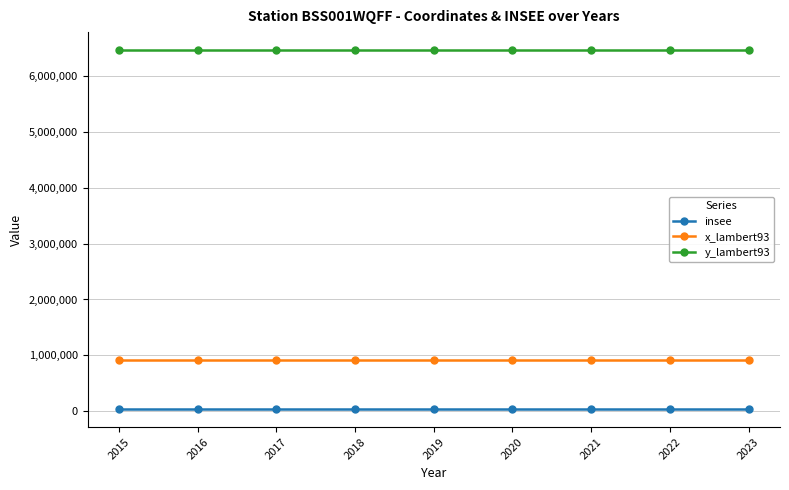

What is the smallest value displayed?

38170